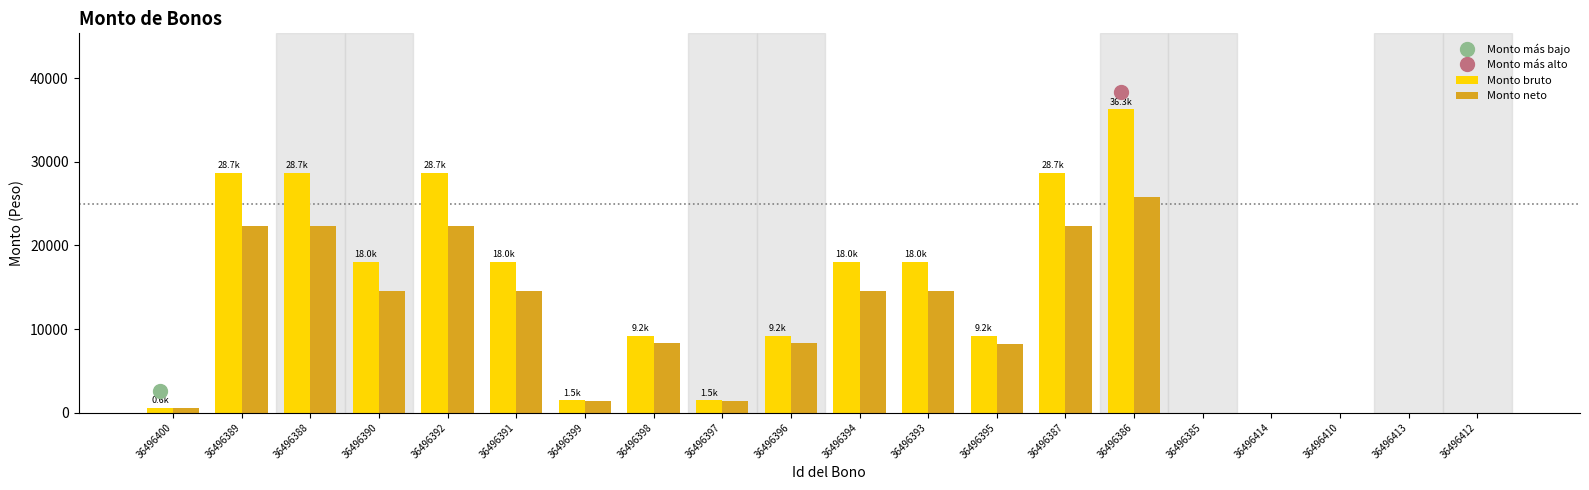

Read the Monto bruto value at 36496386.

36301.2